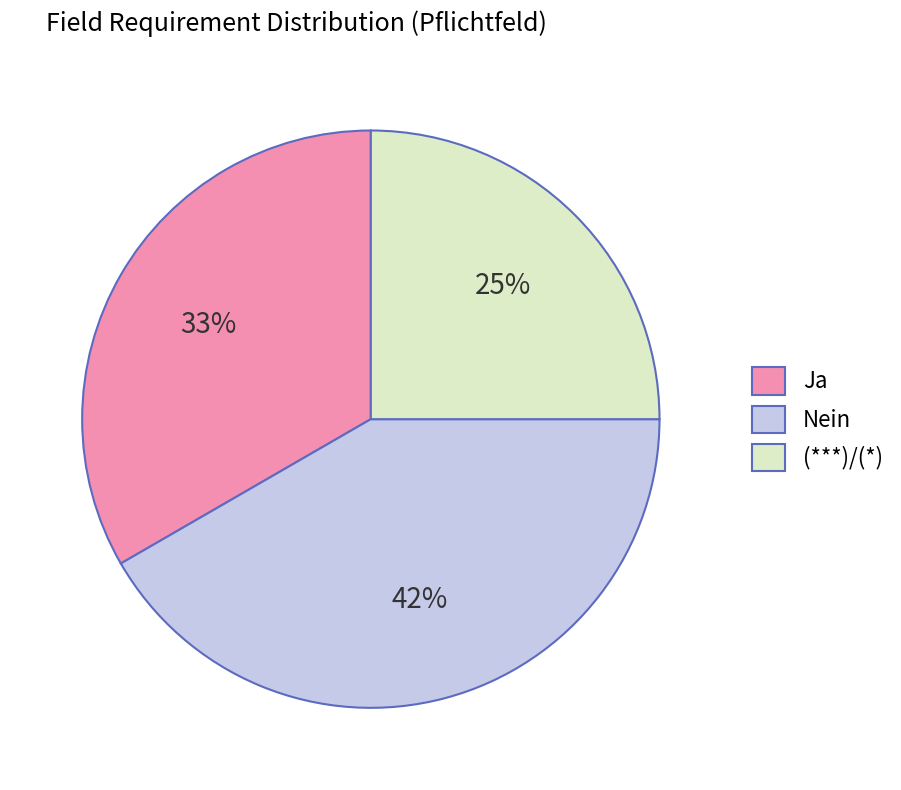

Rank the categories by value from lowest to highest.

(***)/(*), Ja, Nein